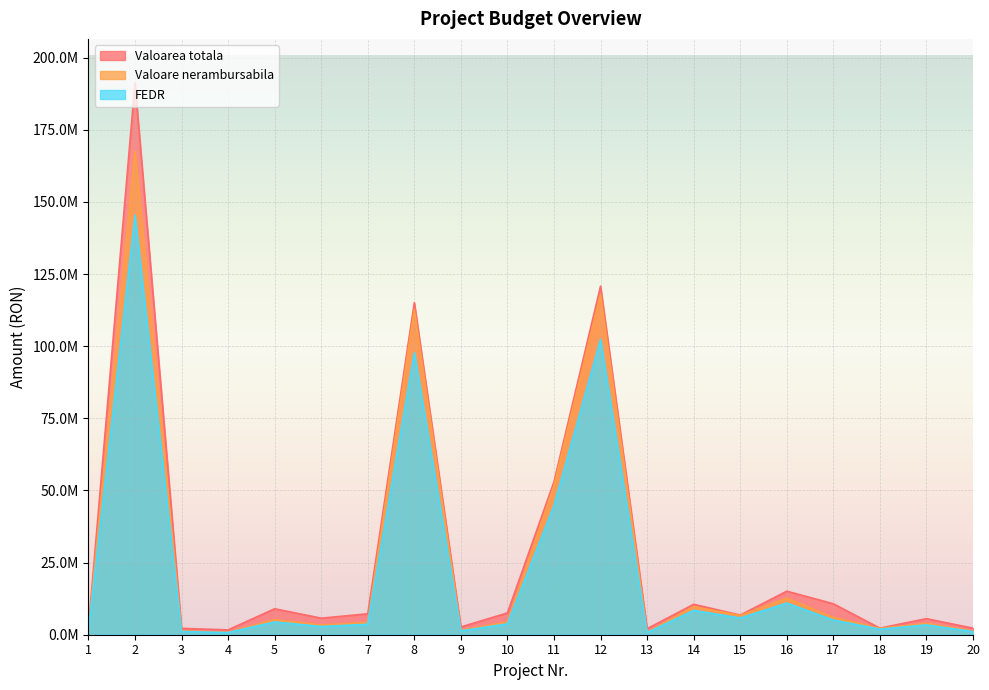

Rank the categories by FEDR value from lowest to highest.

13, 4, 1, 20, 3, 9, 18, 6, 19, 7, 10, 5, 17, 15, 14, 16, 11, 8, 12, 2